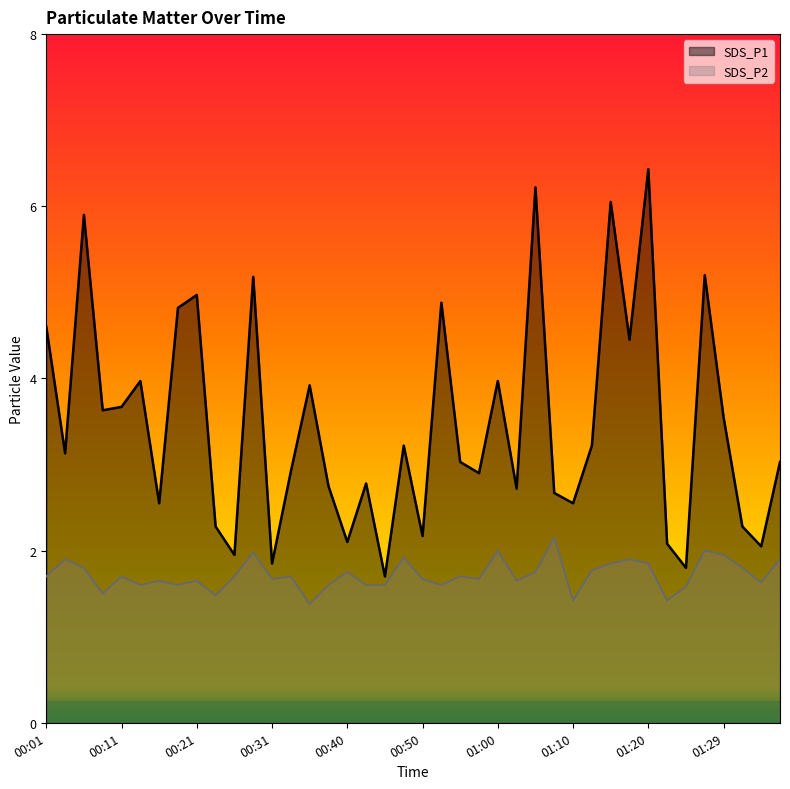

What is the difference between the SDS_P2 values at 00:04 and 00:33?

0.2